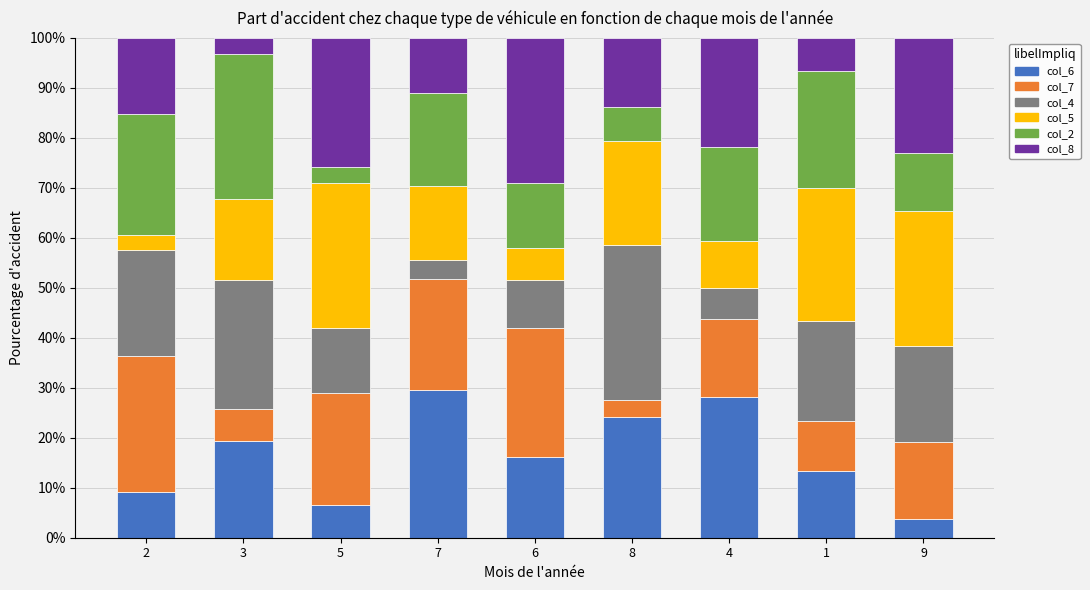

What is the lowest value of the col_6 series?

3.8